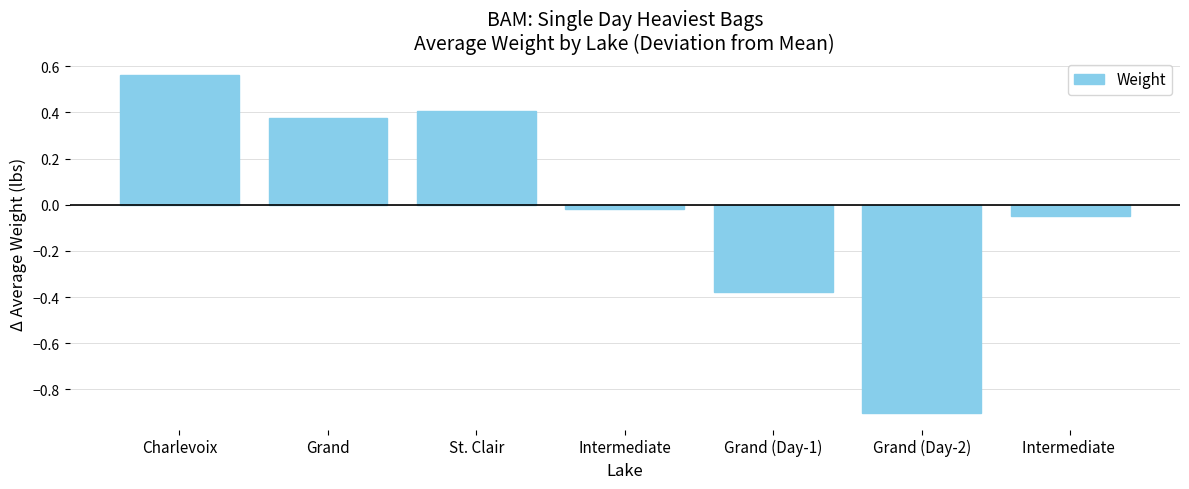

What is the difference between the maximum and second lowest values?

0.9